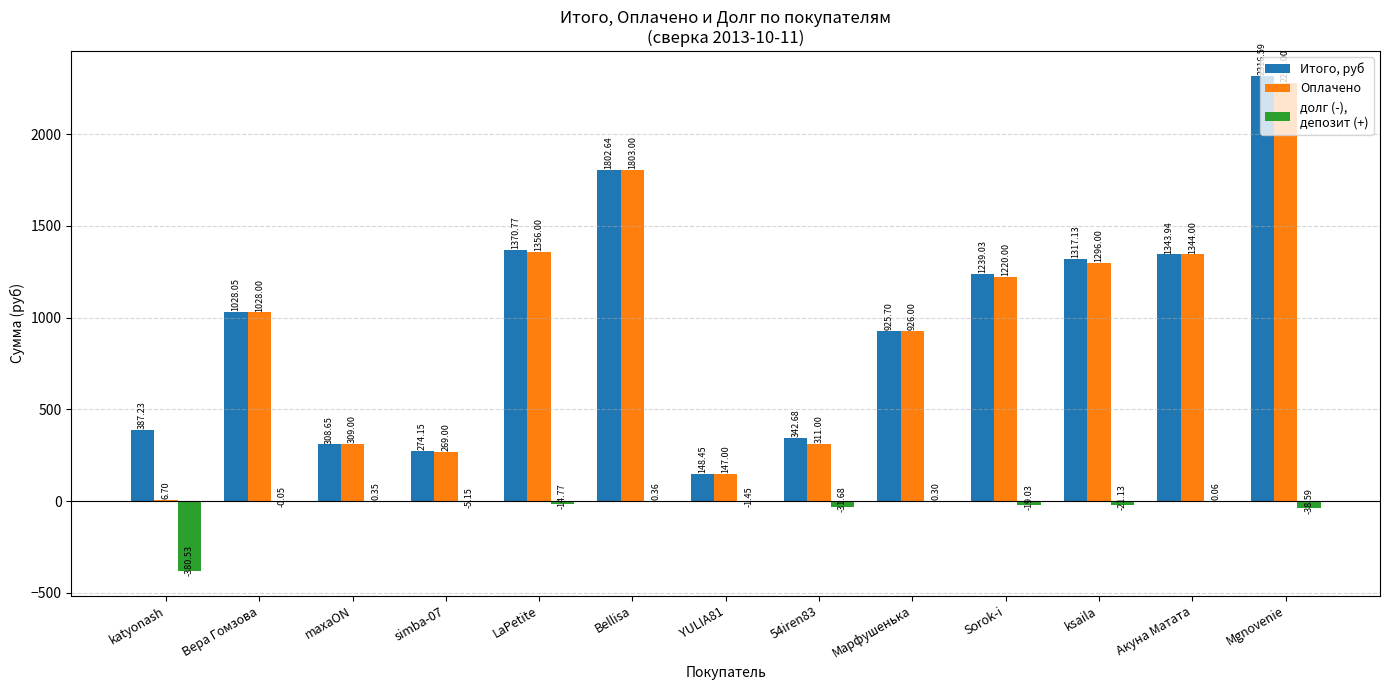

What is the total value across all series at katyonash?

13.4